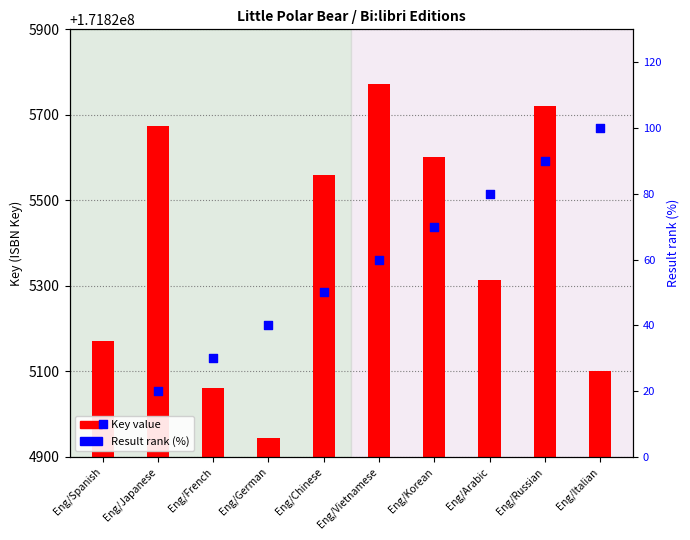

What are all the series names shown in the legend?

Key value, Result rank (%)